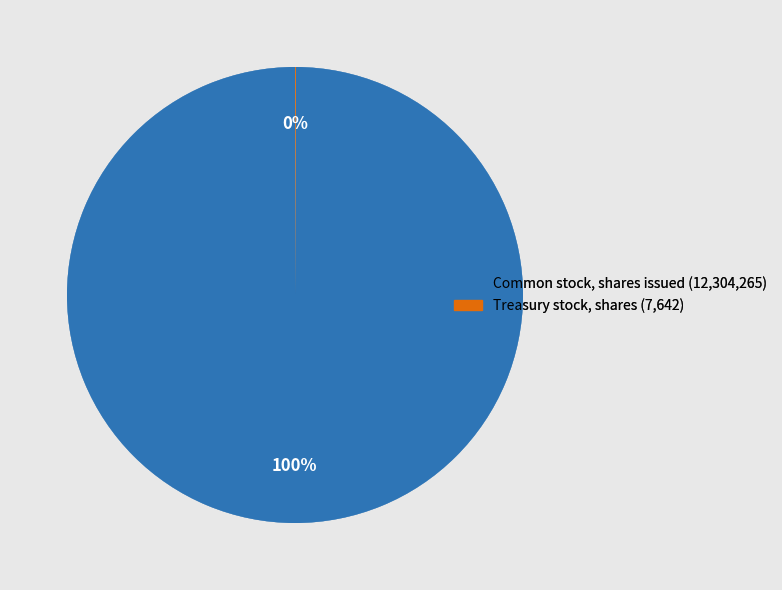

Is there any slice that represents more than half of the pie?

Yes